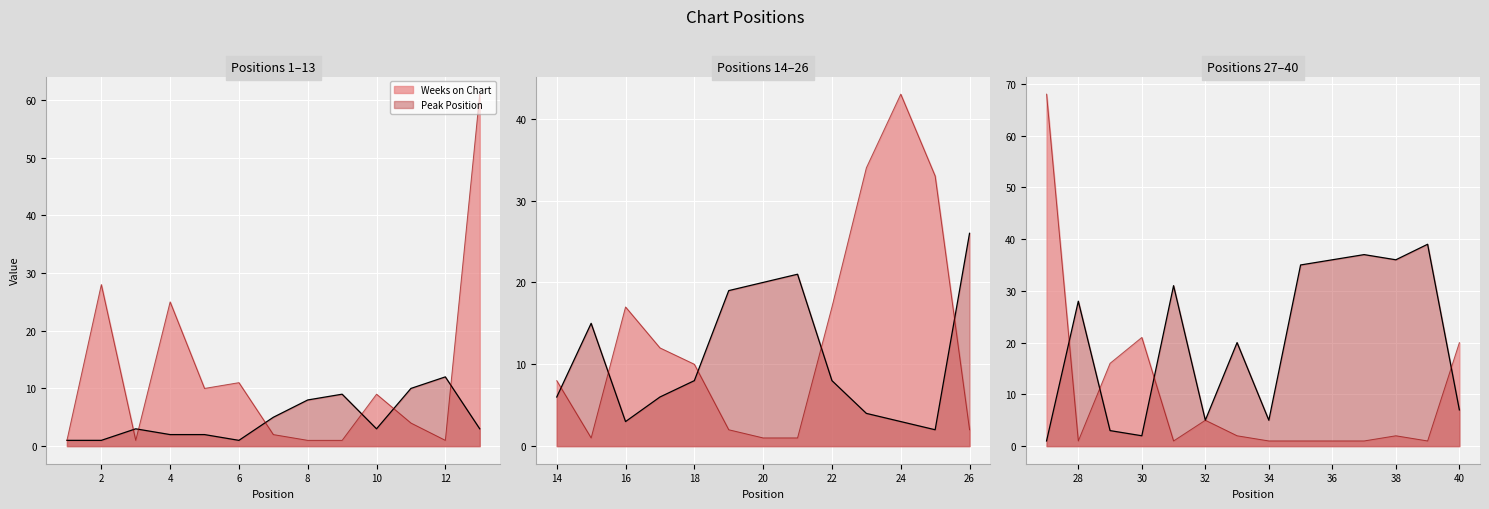

Rank the series by their average value, from lowest to highest.

Weeks on Chart, Peak Position